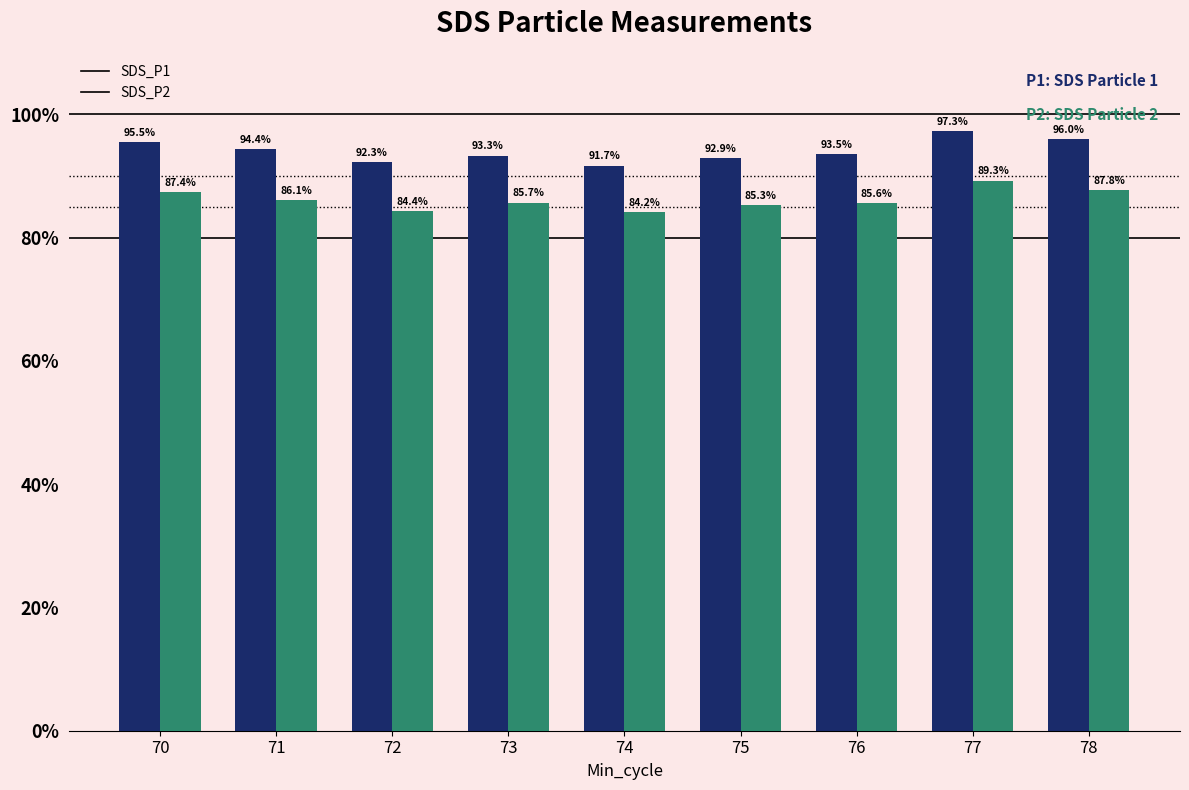

Which series has the largest total across all categories?

SDS_P1